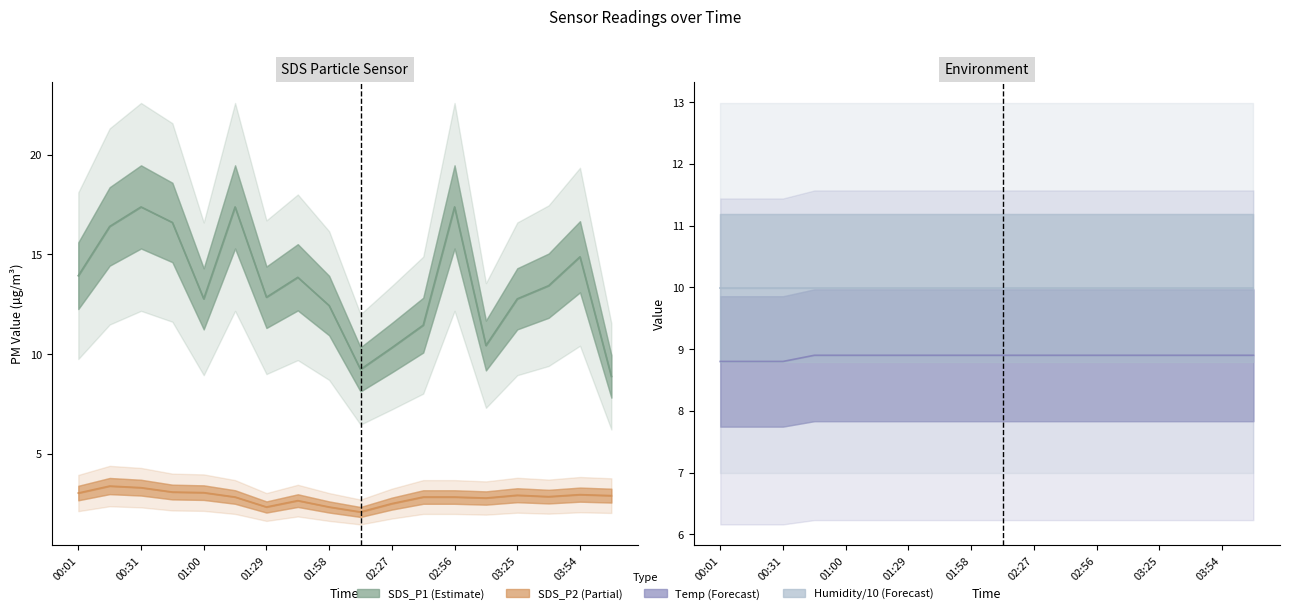

True or false: SDS_P2 and Humidity / 10 cross at least once.

False